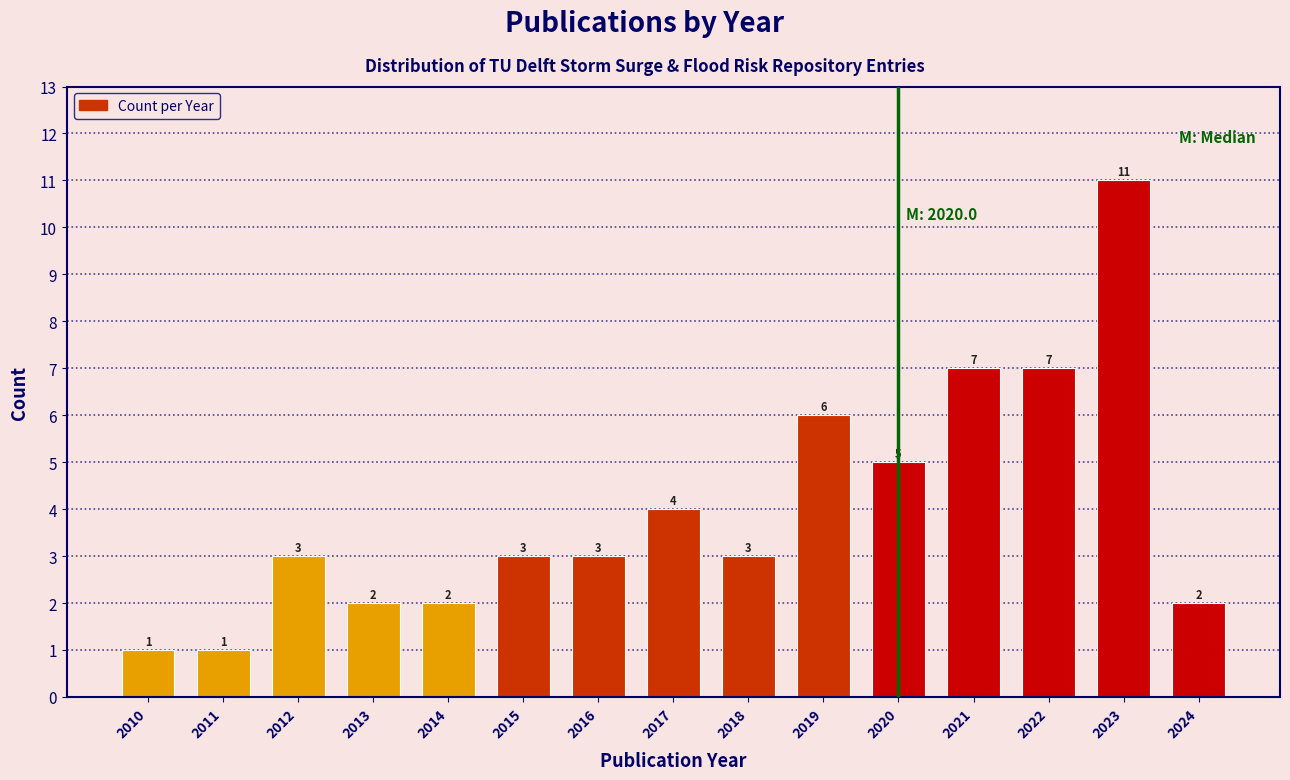

Reading right to left, what are all the values shown in this chart?

2	11	7	7	5	6	3	4	3	3	2	2	3	1	1